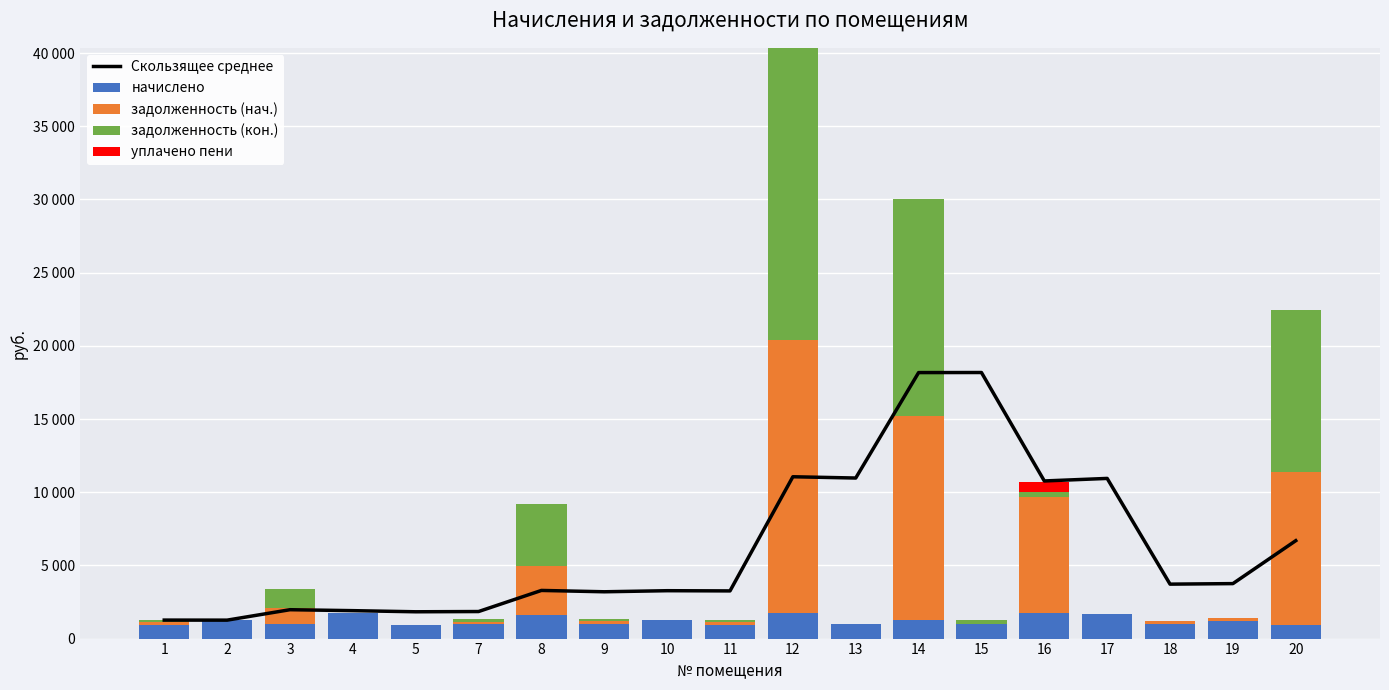

What is the difference between the second highest and minimum values in the начислено series?

772.7